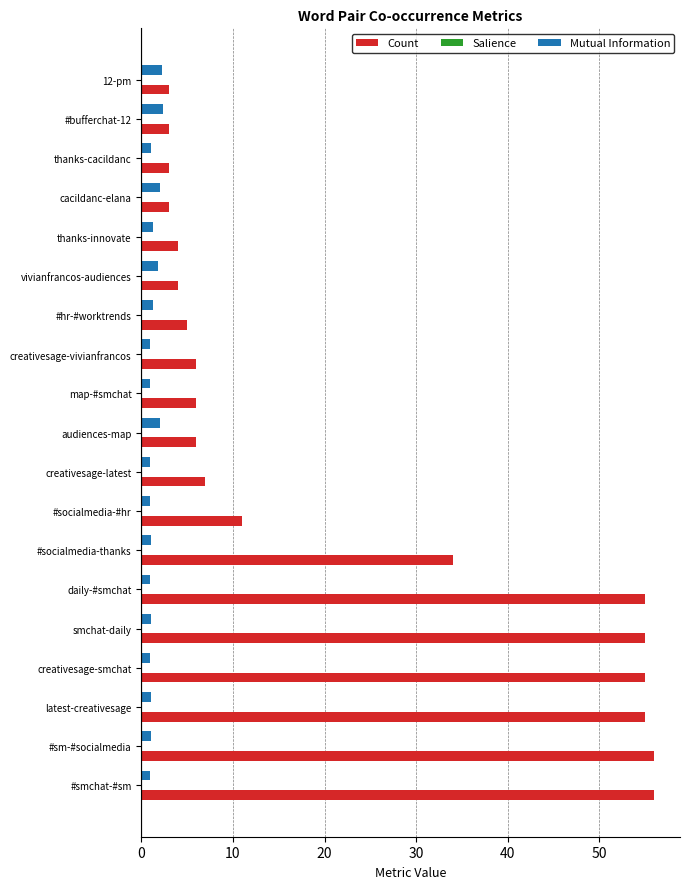

How many data points does each series have?

19